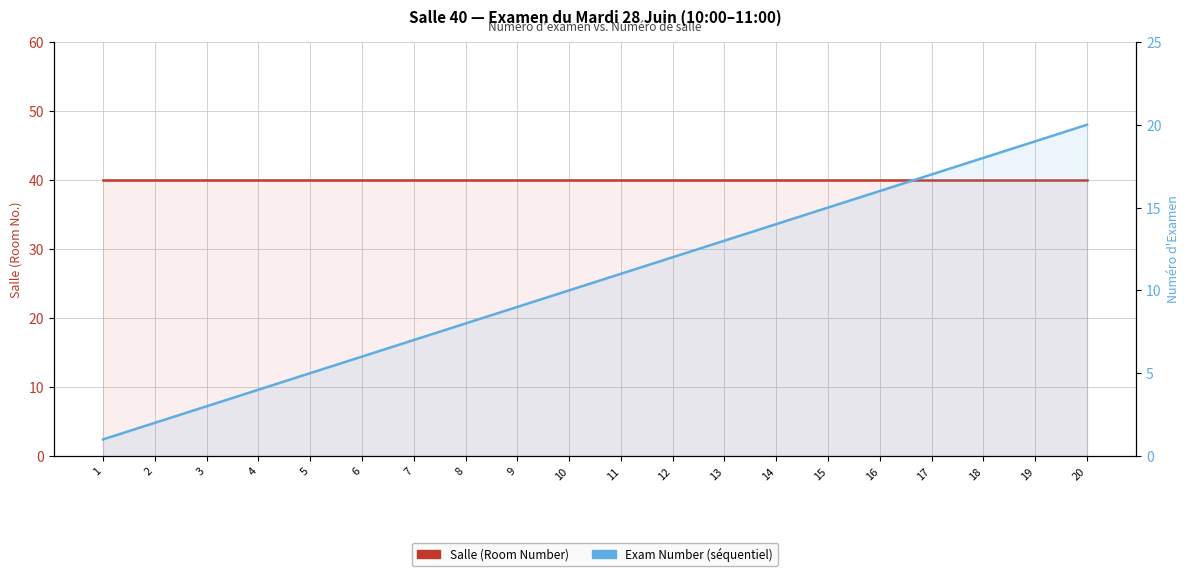

True or false: Salle (Room Number) and Exam Number intersect in this chart.

False